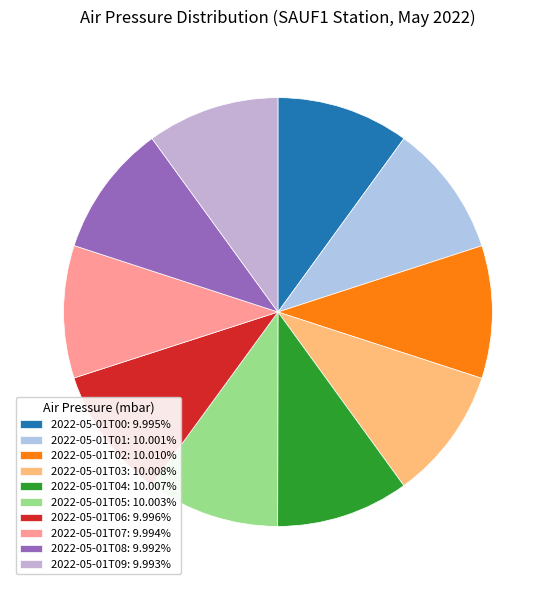

Count the number of slices in the pie.

10